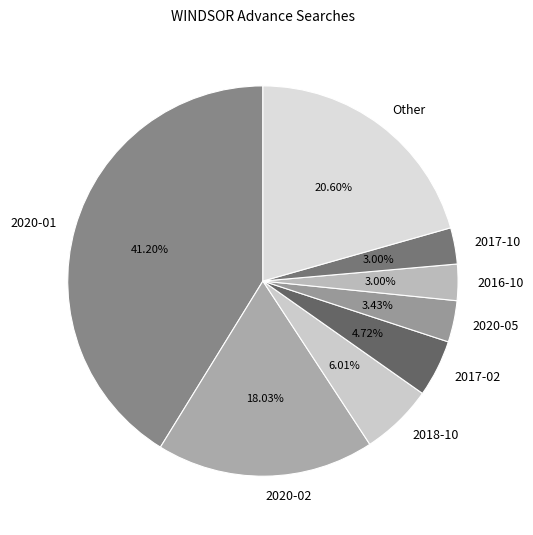

Does any single category account for the majority?

No